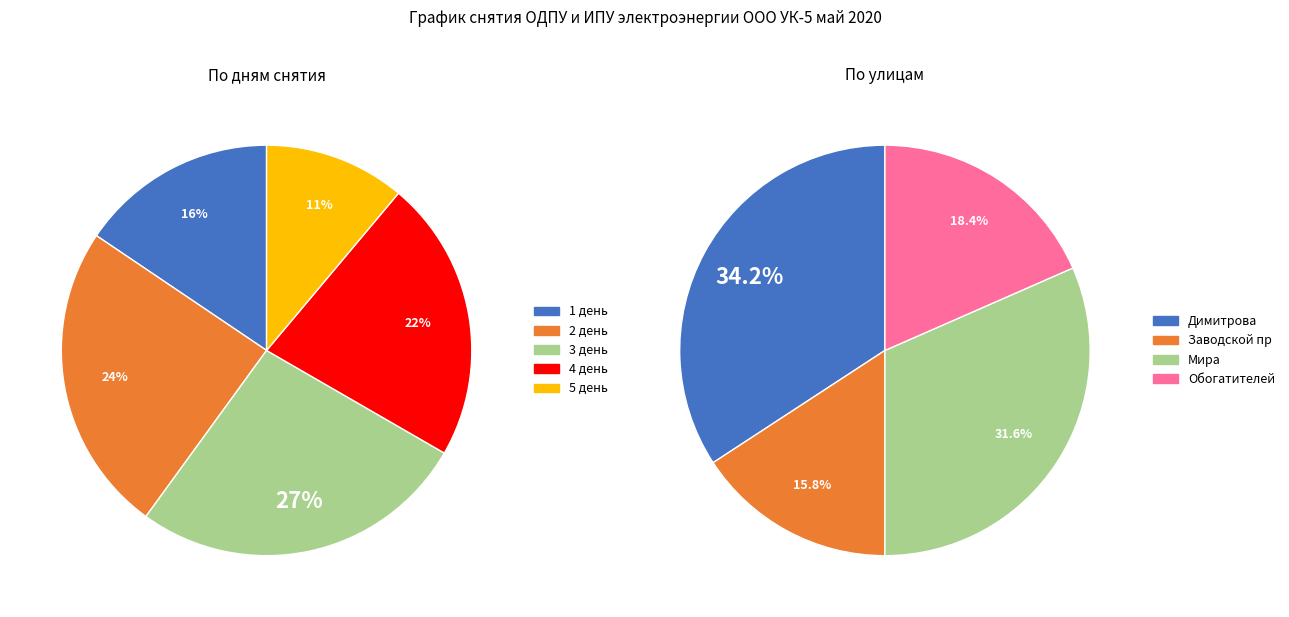

Does any single category account for the majority?

No